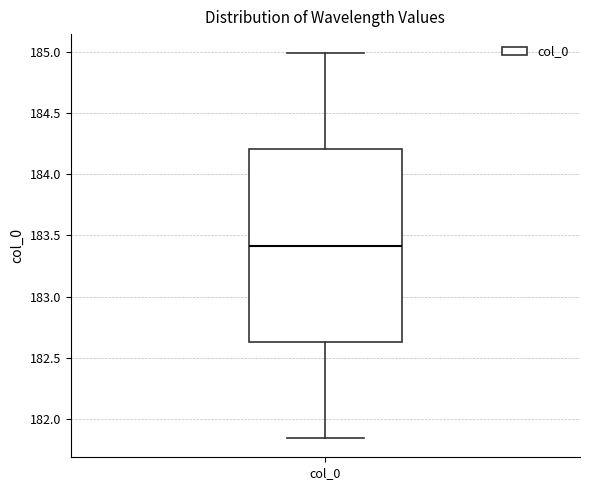

Read this box plot against the y-axis: the position of the median line, the range covered by the box, and the ends of both whiskers. The values are not printed on the chart, so give them approximately, as read against the axis.

median 183.40, box 182.65 to 184.20, whiskers 181.85 to 185.00